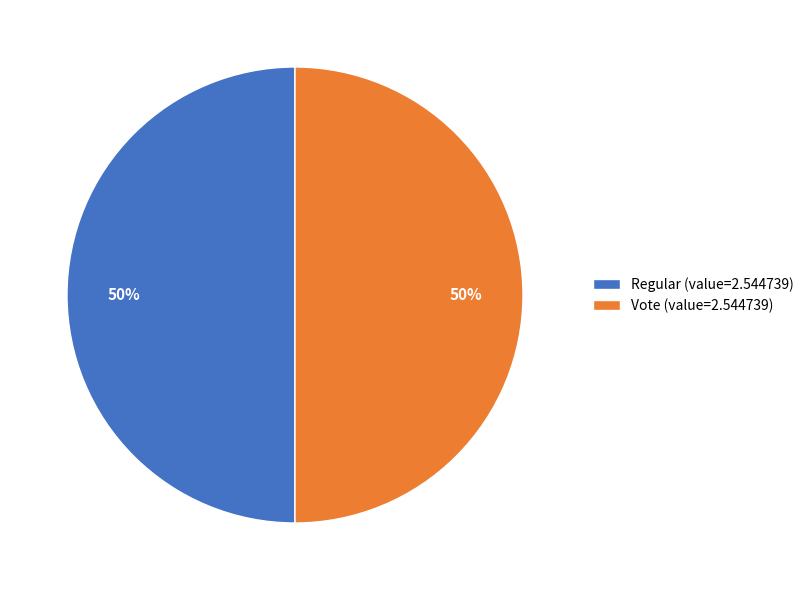

To the nearest percent, what is the difference between the largest and smallest slice percentages?

0%